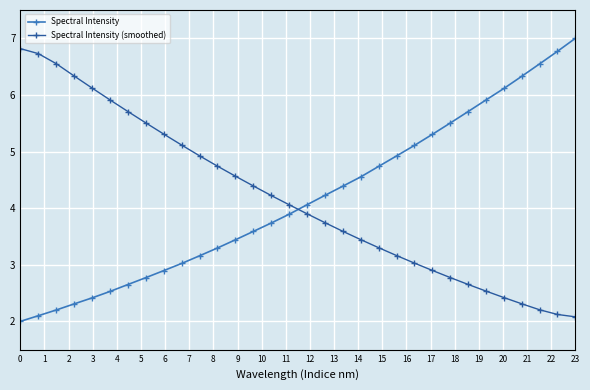

What is the smallest value displayed?

2.0